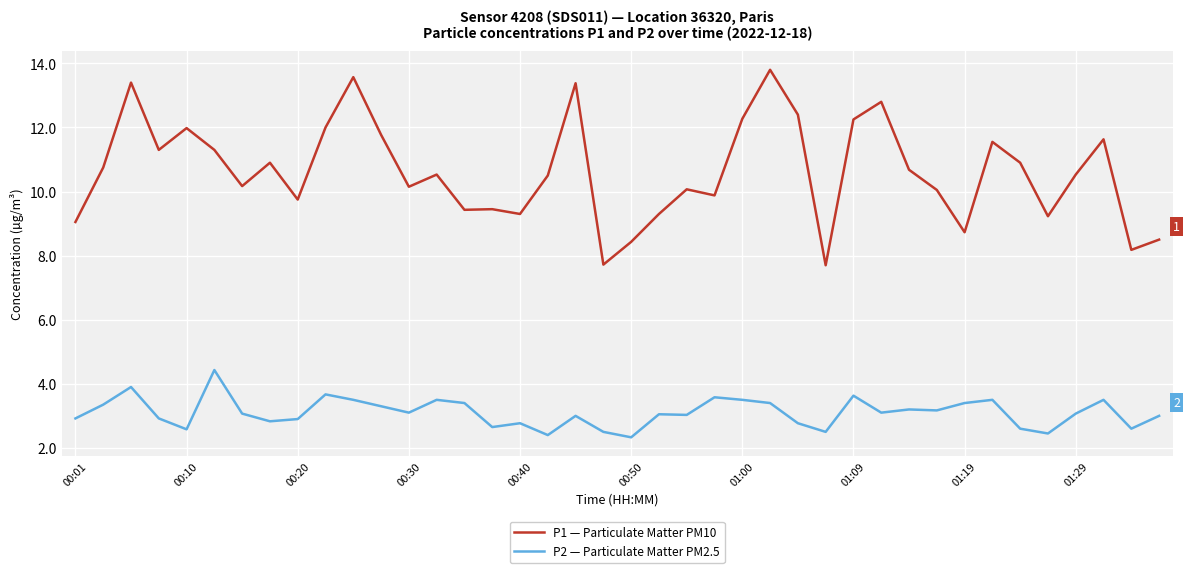

Which series has the largest total across all categories?

P1 — Particulate Matter PM10